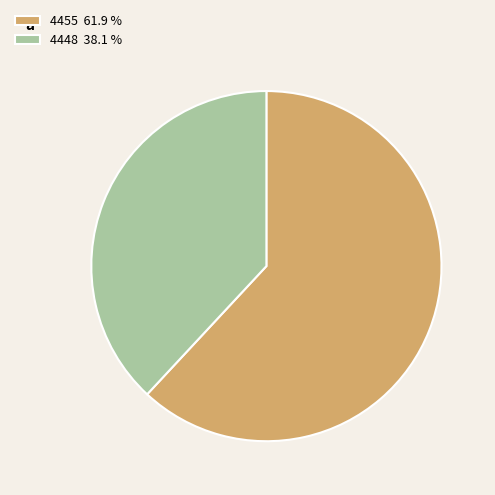

What is the ratio of the value at 4448 38.1 % to the value at 4455 61.9 %?

0.6